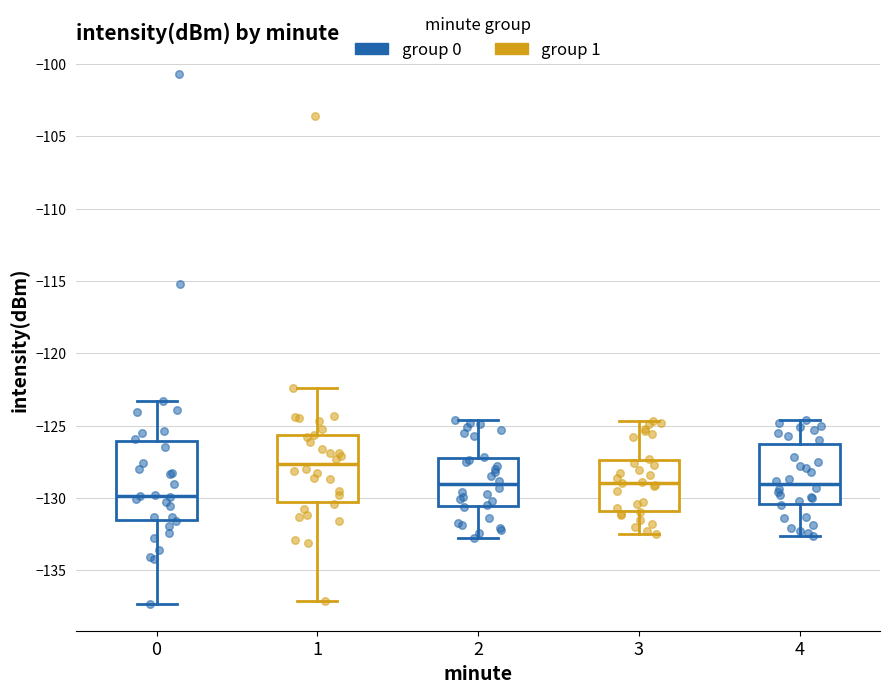

Which box has the lowest median line?

0